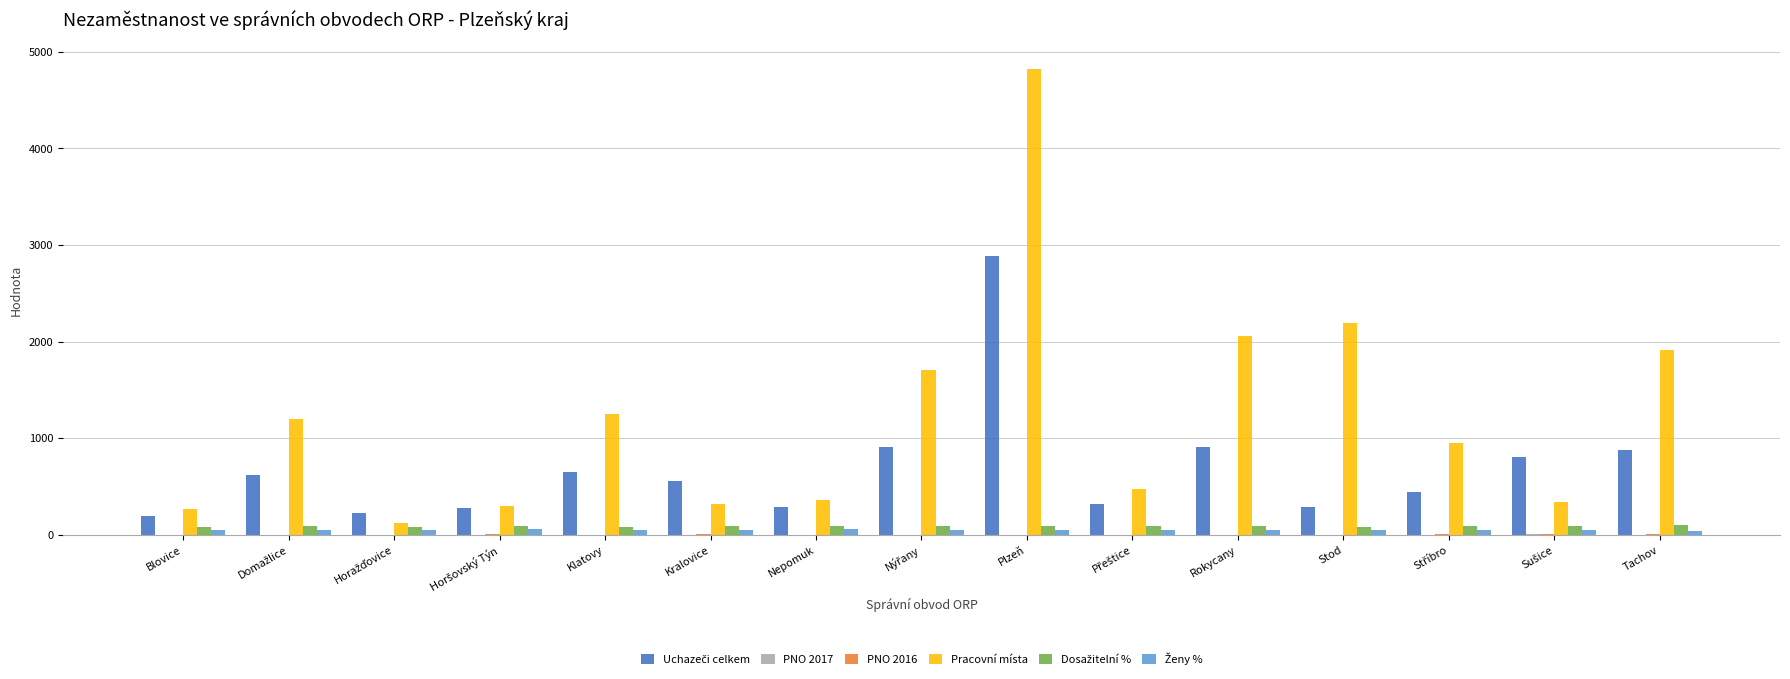

The Pracovní místa series shows 1969.3 at Klatovy. True or false?

False